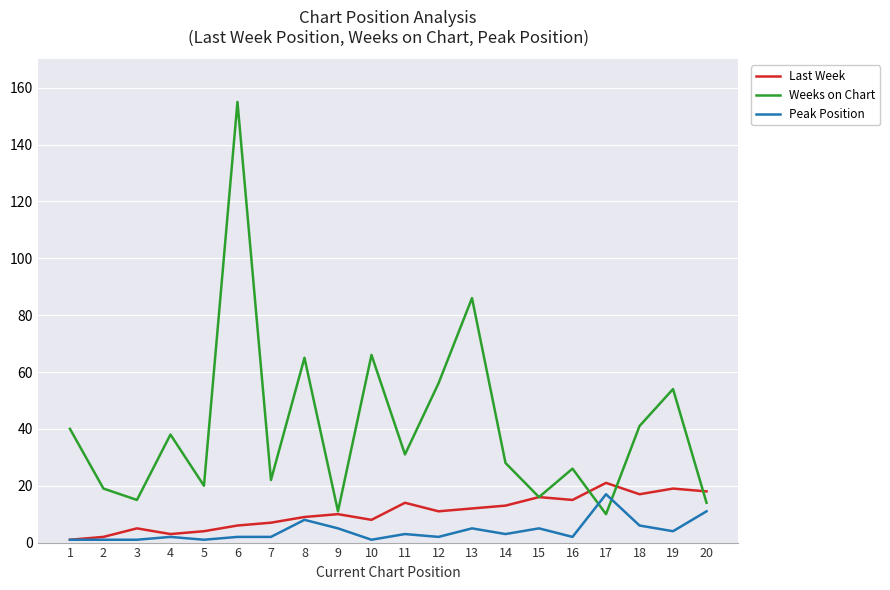

Is the value of Peak Position at 11 greater than the value of Last Week at 18?

No